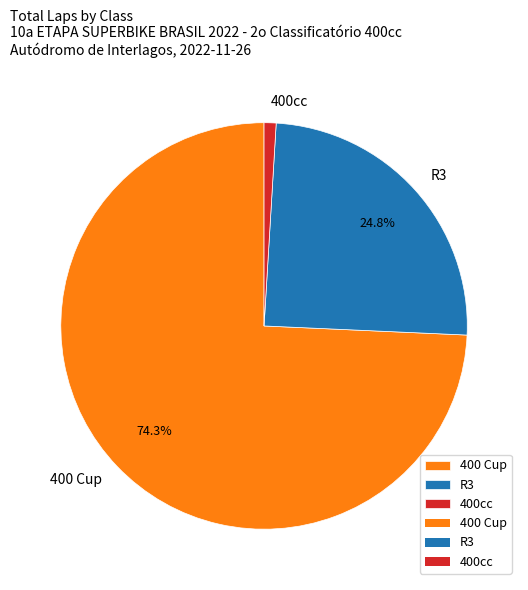

True or false: R3 accounts for 30% of the total.

False